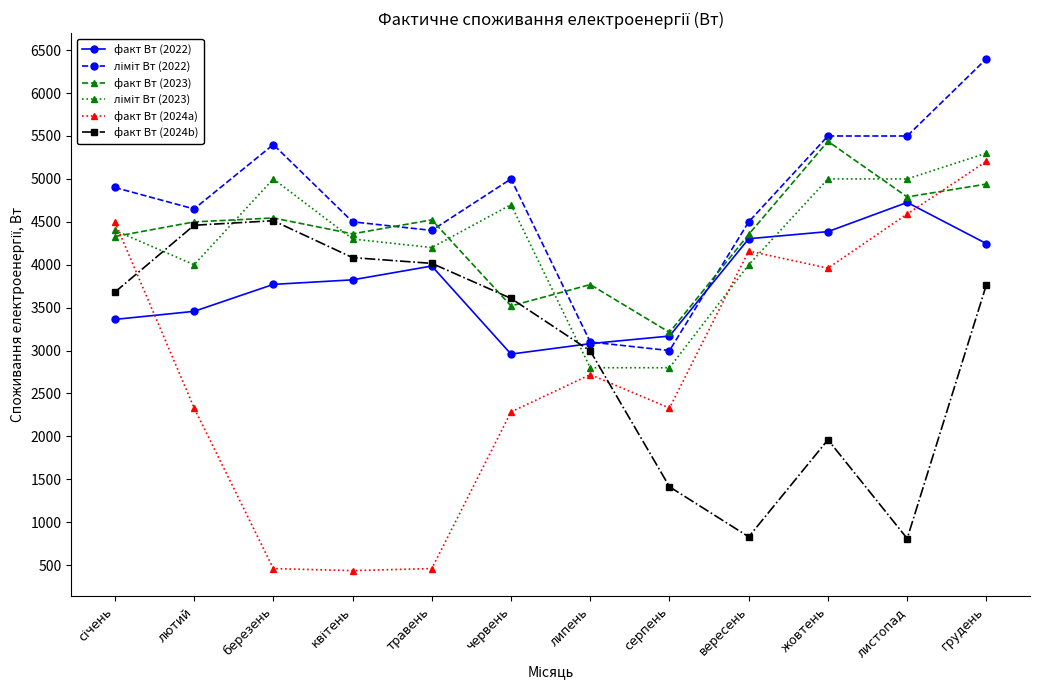

Is it true that факт Вт (2023) equals 4499 at лютий?

True